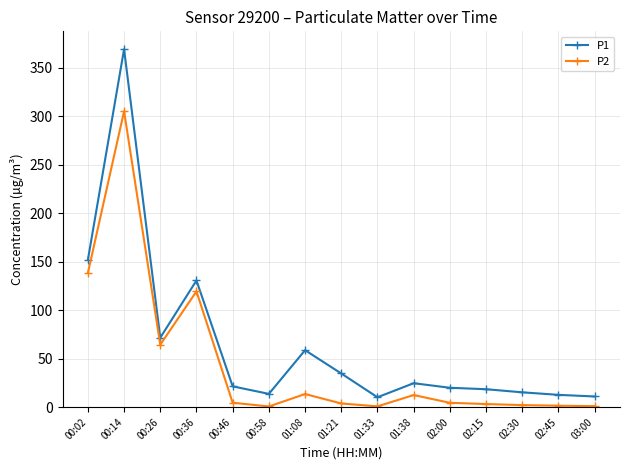

Which series has the largest range (max minus min)?

P1